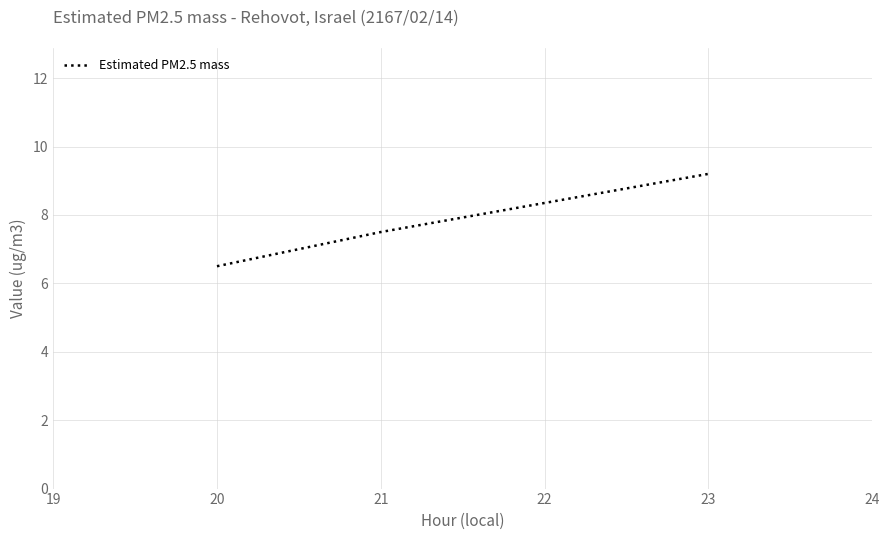

Read the value at 20.

6.5